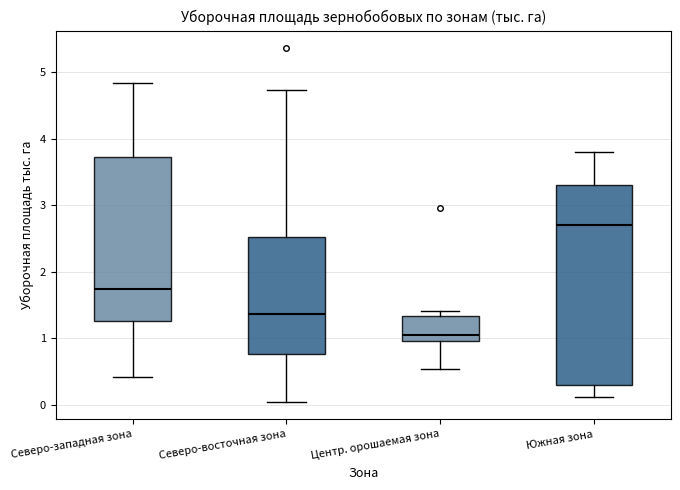

Comparing the boxes themselves (not the whiskers), which one is the tallest?

Южная зона